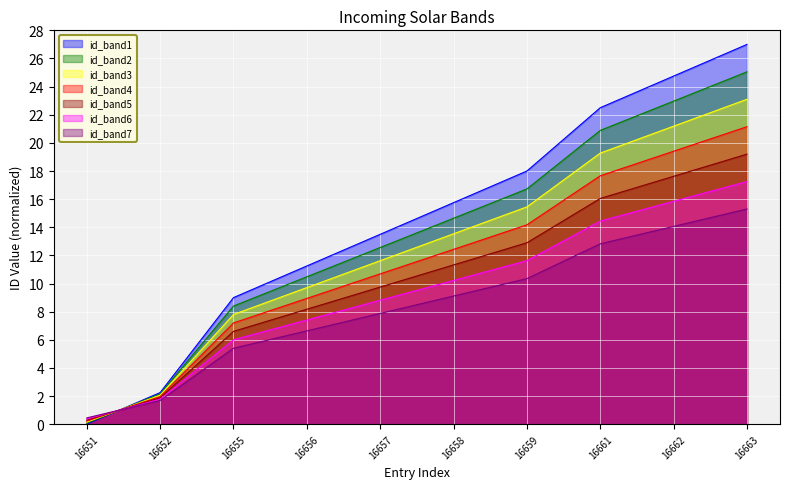

What is the difference between the maximum and minimum values?

27.0